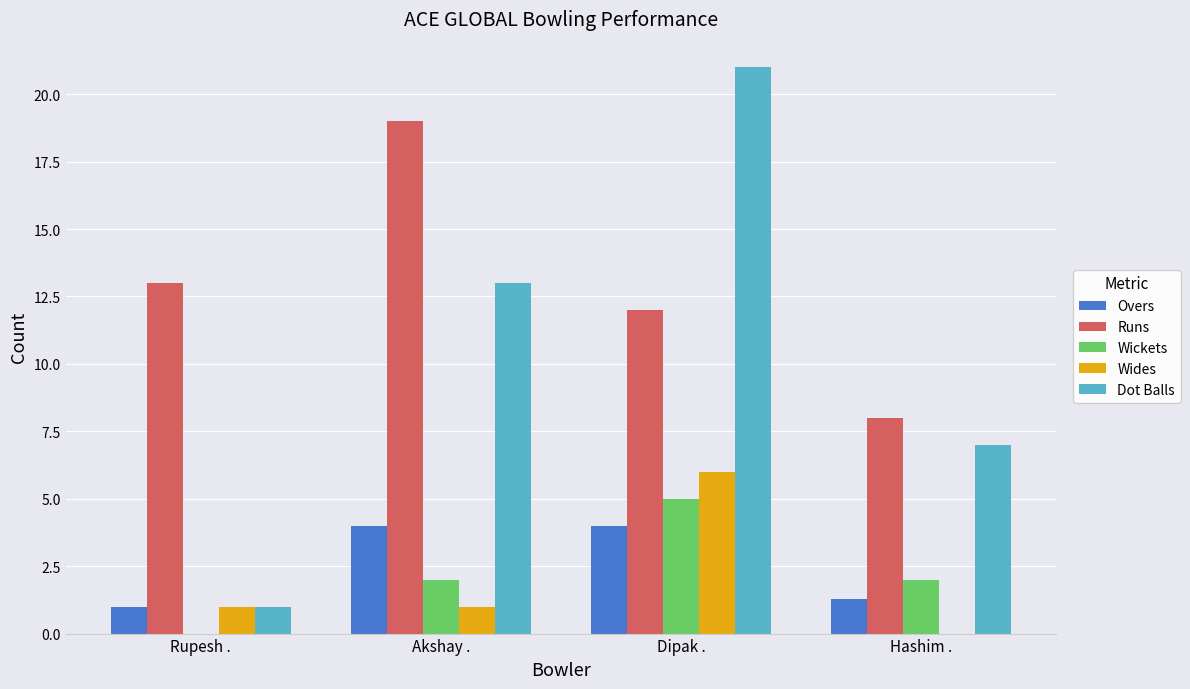

Between Dipak . and Hashim ., which series saw the biggest shift?

Dot Balls